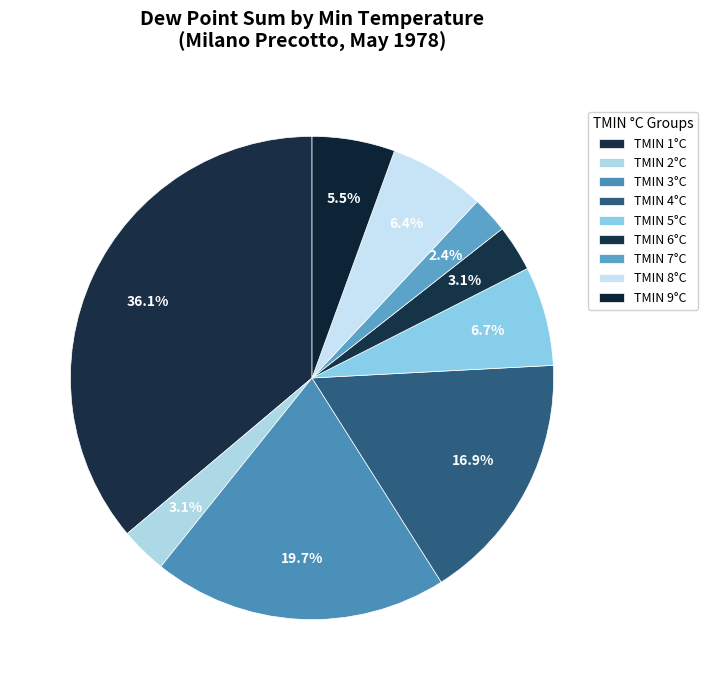

How many segments does this pie chart have?

9